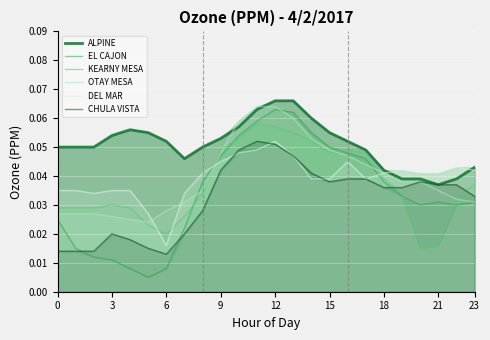

At which label is DEL MAR closest to 0?

6